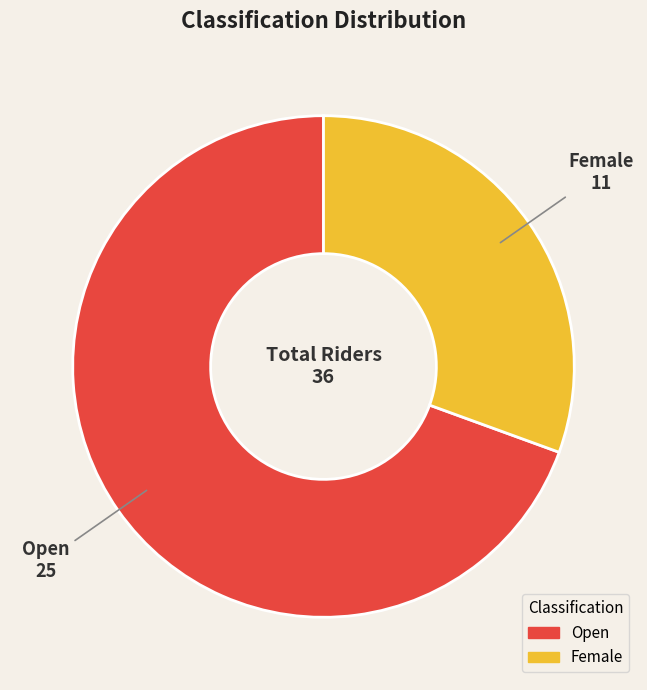

Is Female the majority of the pie?

No